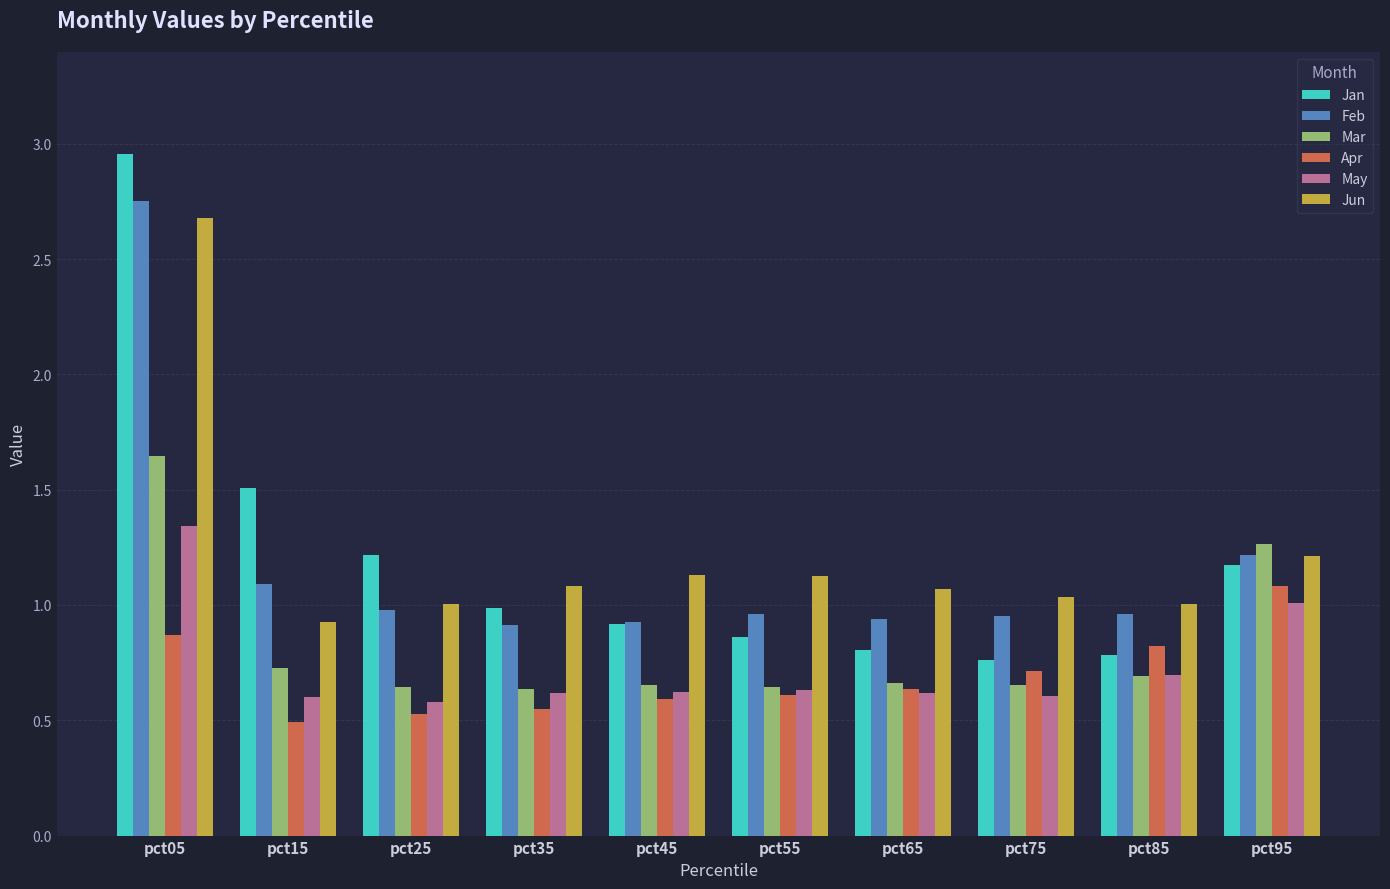

True or false: Apr has a value of 0.5 at pct35.

True